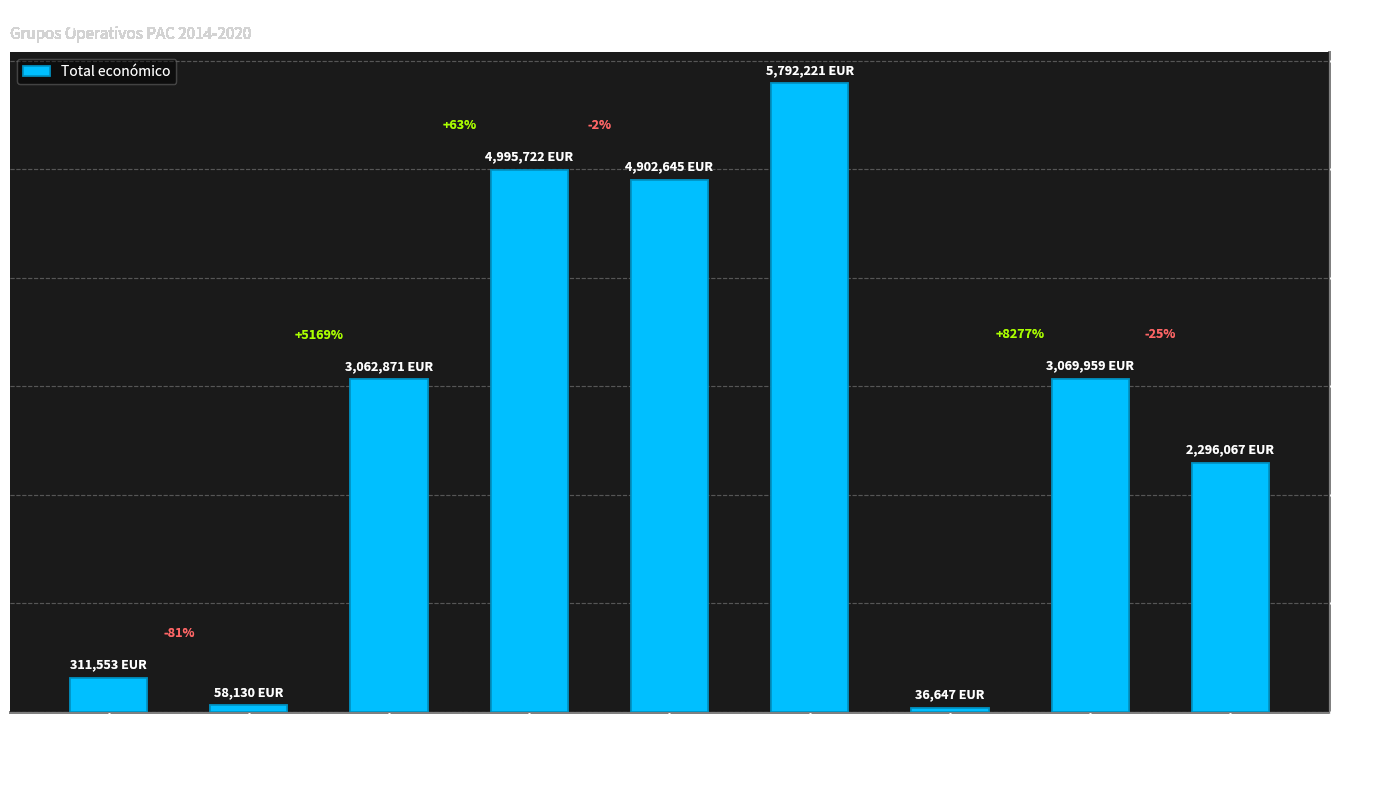

What is the label of the 9th bar from the left?

Simulación